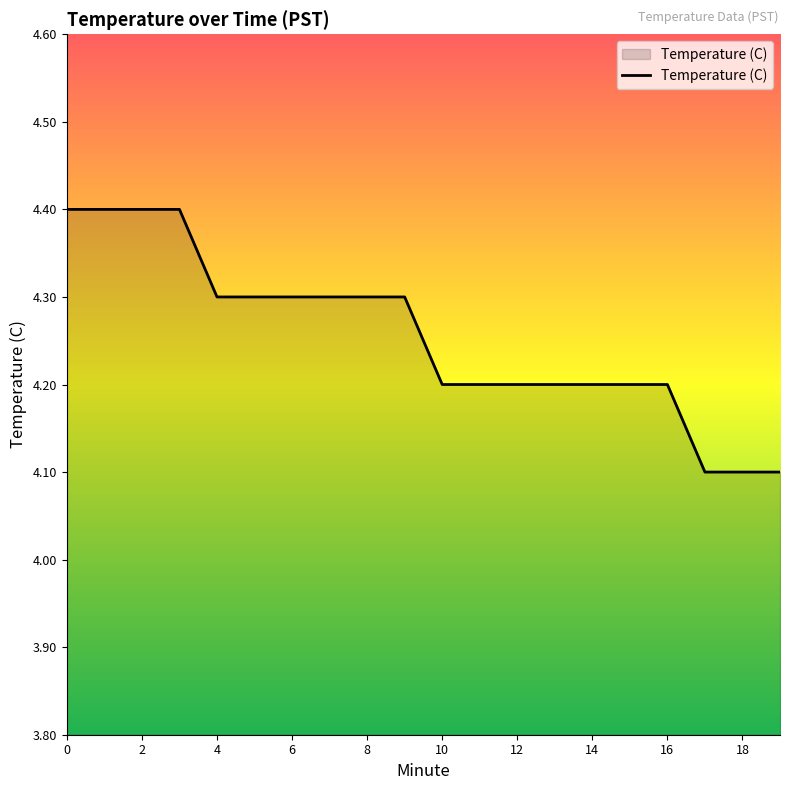

Reading right to left, extract all data points from this chart.

4.1	4.1	4.1	4.2	4.2	4.2	4.2	4.2	4.2	4.2	4.3	4.3	4.3	4.3	4.3	4.3	4.4	4.4	4.4	4.4